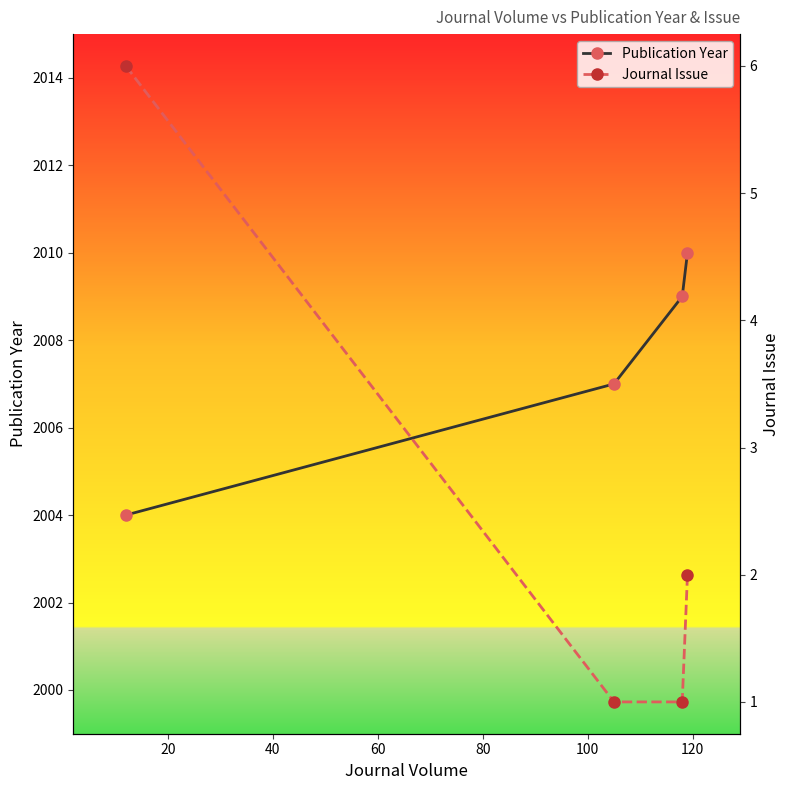

True or false: Publication Year has more than 1 points higher than both neighbors.

False